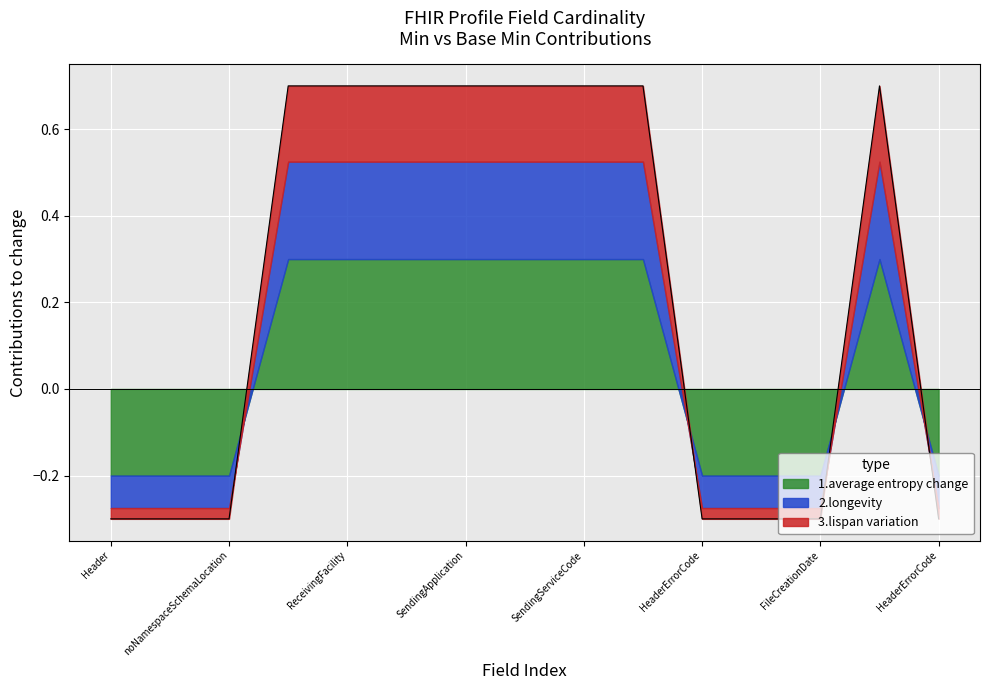

How many lines are shown in the chart?

3